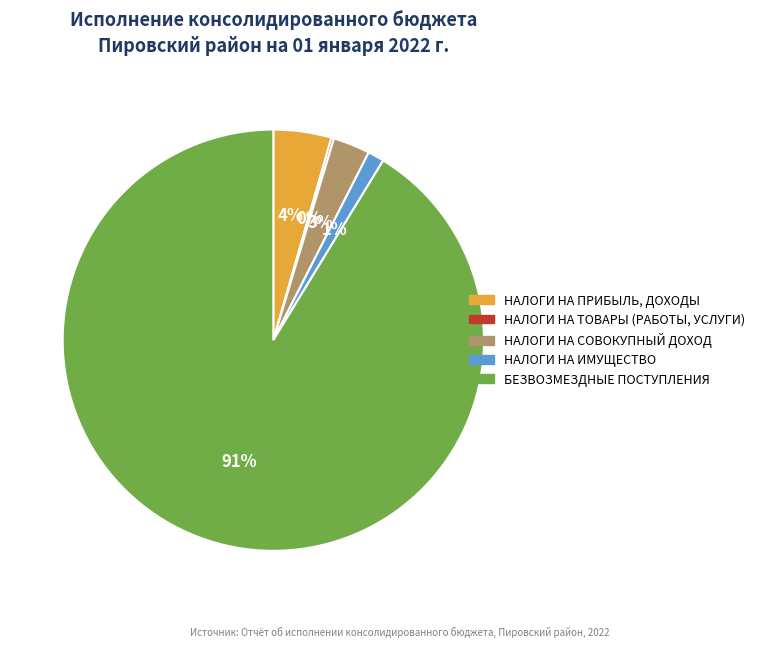

To the nearest percent, what percentage of the pie is НАЛОГИ НА ИМУЩЕСТВО?

1%